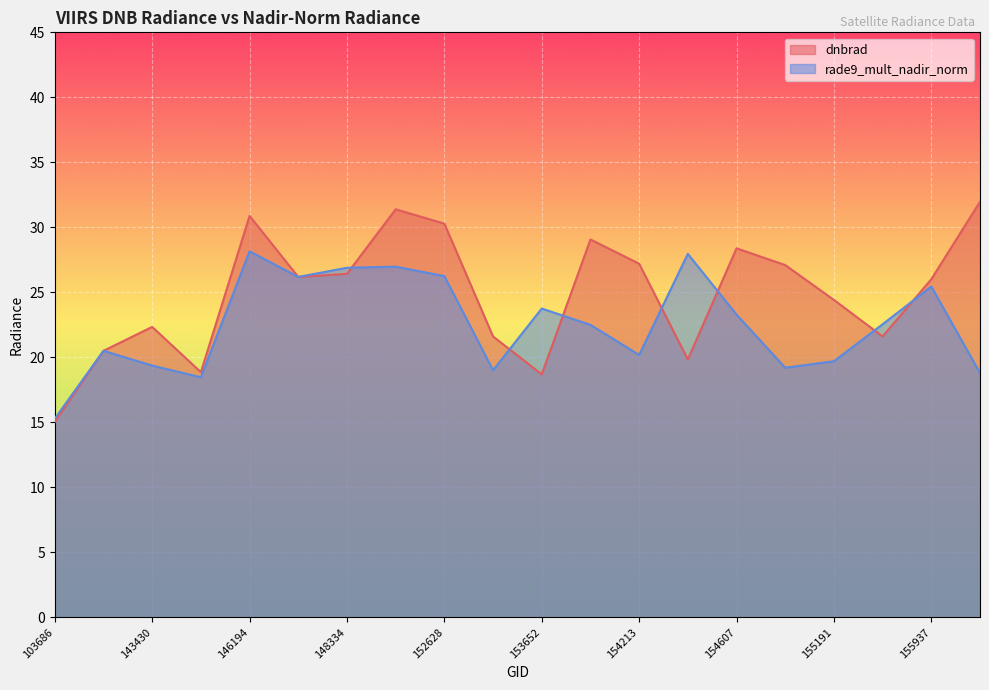

The value of rade9_mult_nadir_norm at 148334 is 26.9. True or false?

True